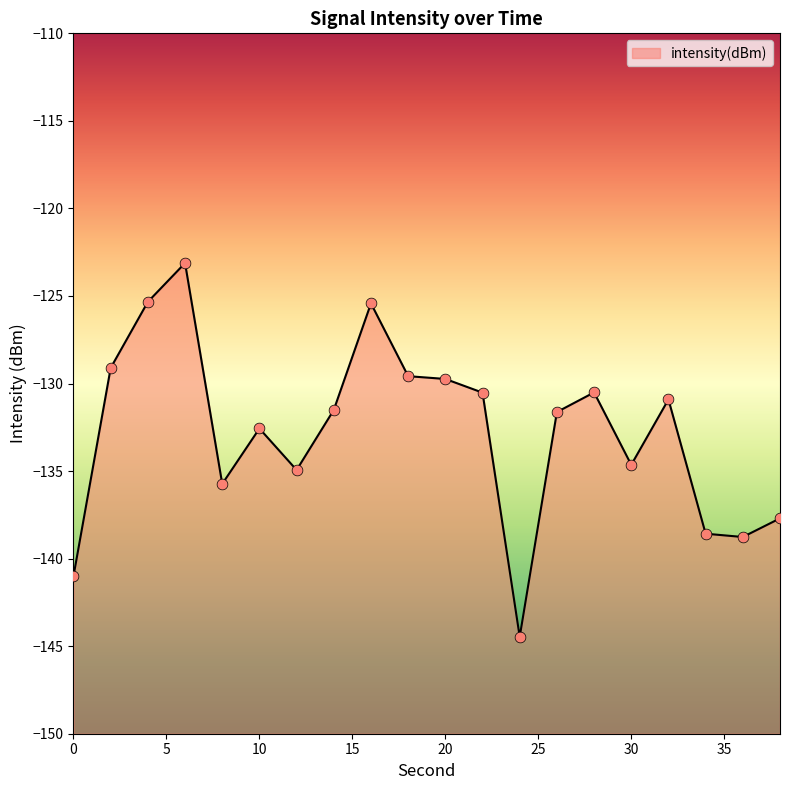

What is the change in value from 4 to 10?

-7.2